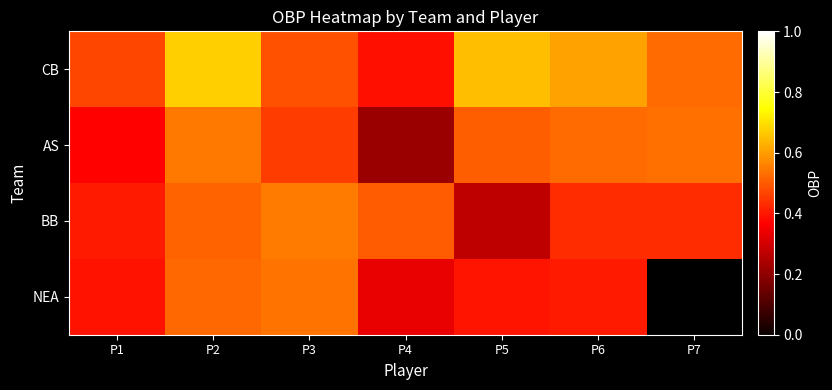

Which series has the largest range (max minus min)?

AS